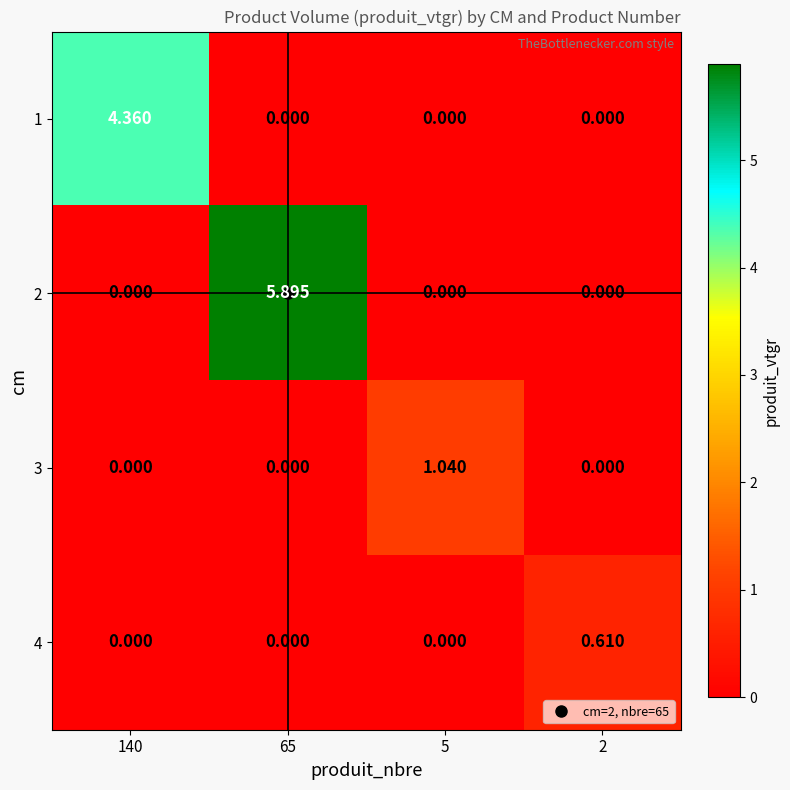

What is the spread (max minus min) of values at 5?

1.0